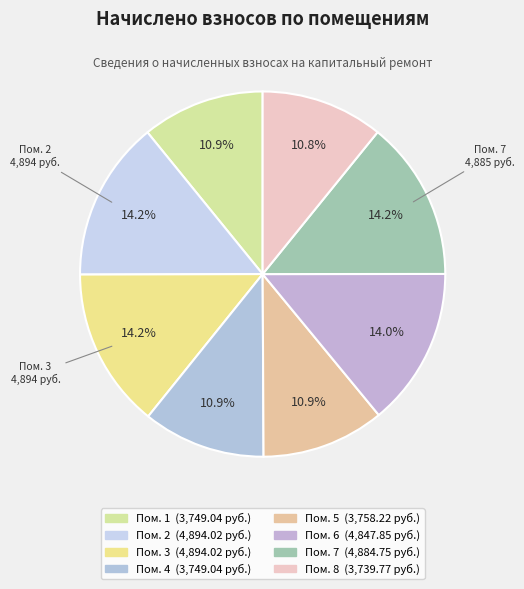

How many segments does this pie chart have?

8